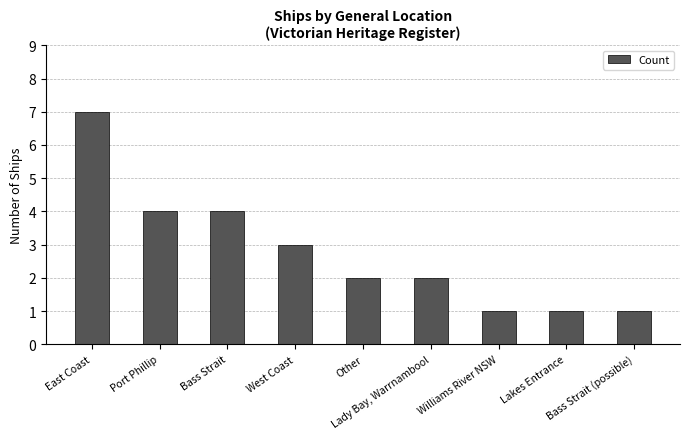

Are the bars grouped side by side (vs. stacked)?

No